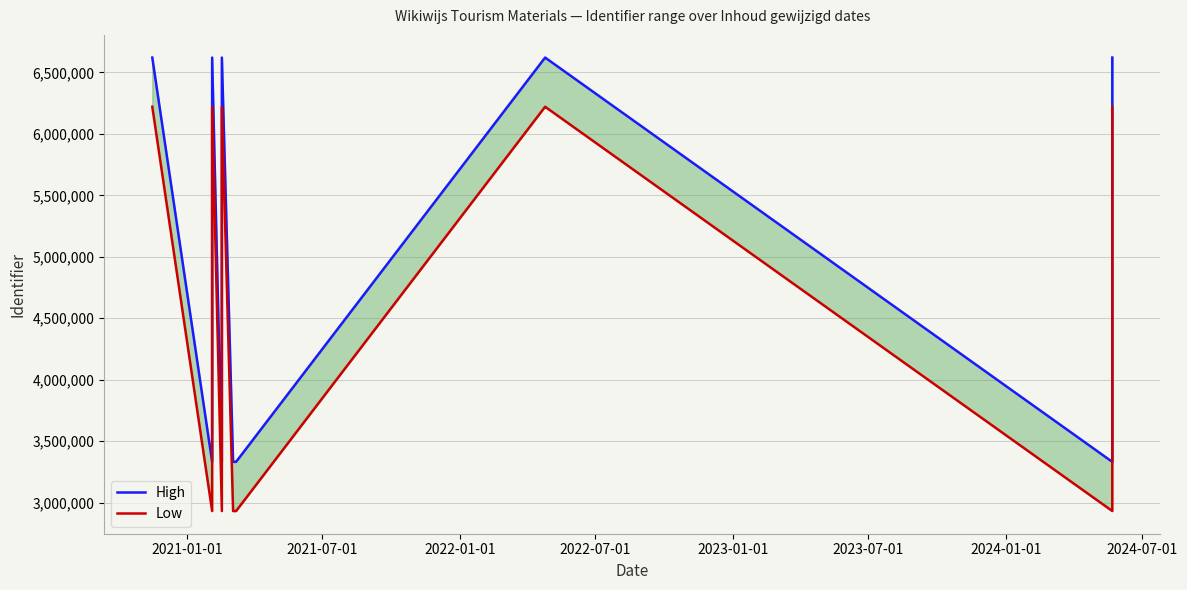

The value of High at 2024-01-01 is 5253833. True or false?

False